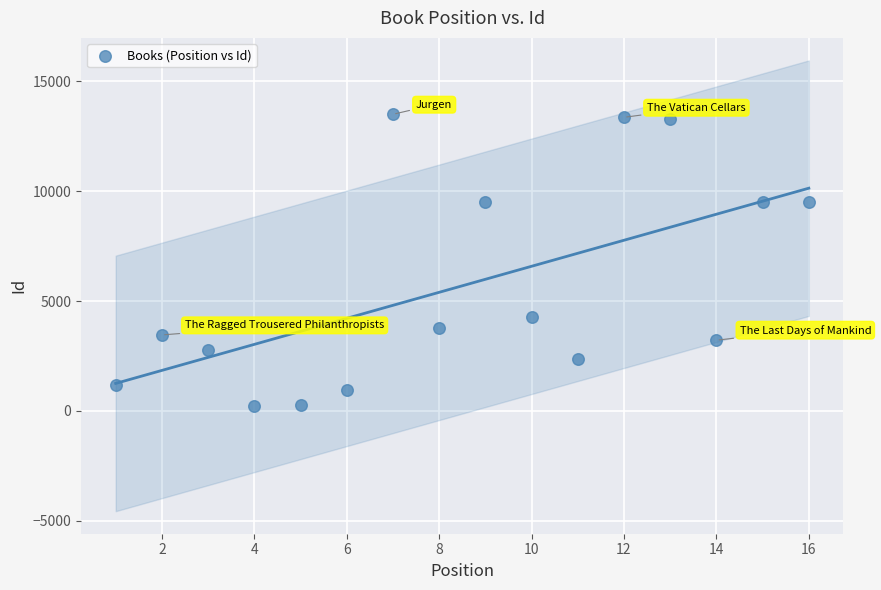

What is the range of X values (max minus min)?

15